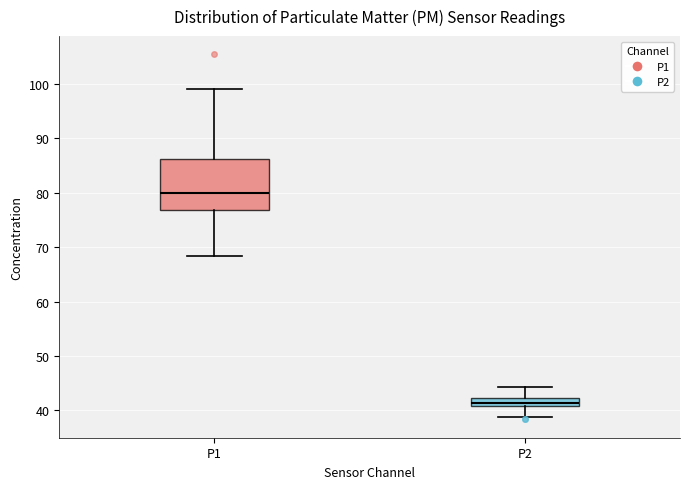

Which box's median line is the lowest?

P2